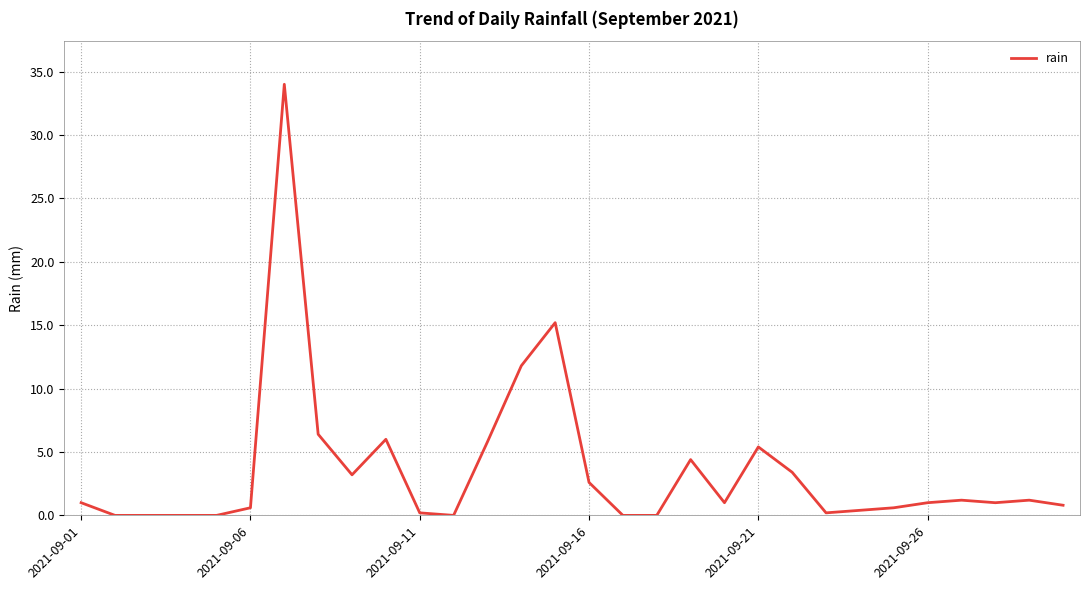

Reading left to right, extract all data points from this chart.

1.0	0.0	0.0	0.0	0.0	0.6	34.0	6.4	3.2	6.0	0.2	0.0	5.8	11.8	15.2	2.6	0.0	0.0	4.4	1.0	5.4	3.4	0.2	0.4	0.6	1.0	1.2	1.0	1.2	0.8